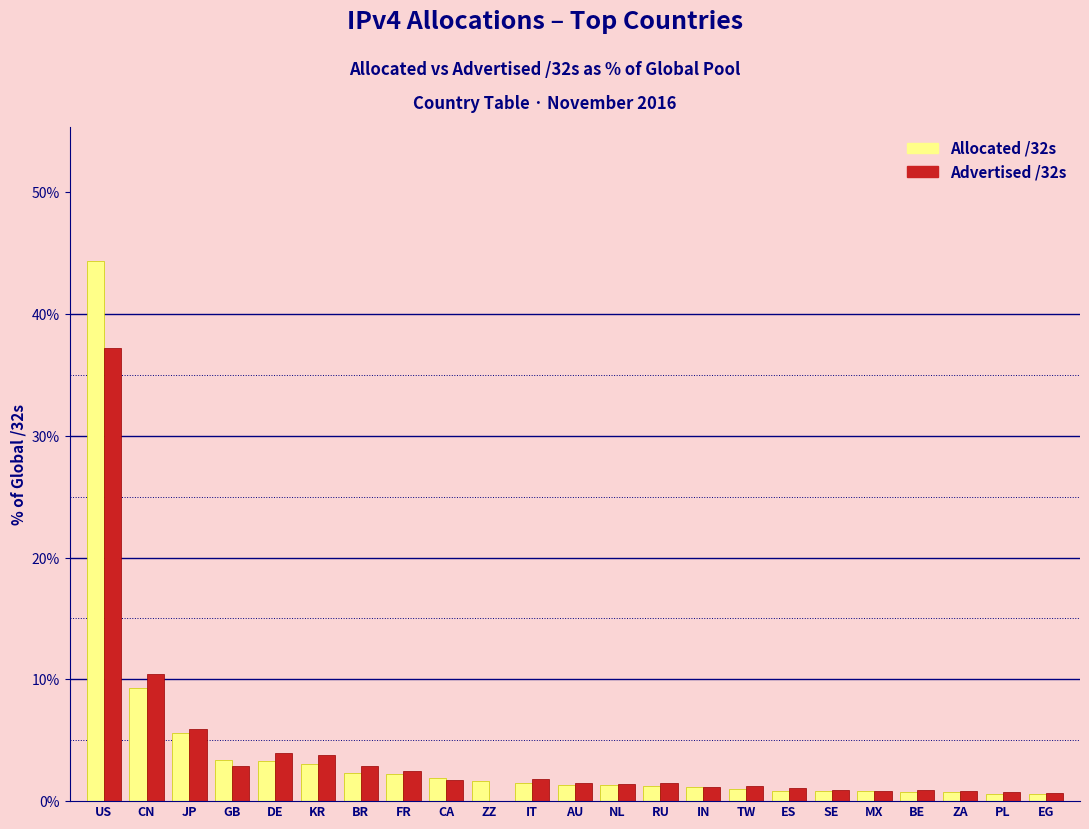

The value of Allocated /32s at US is 78.4. True or false?

False